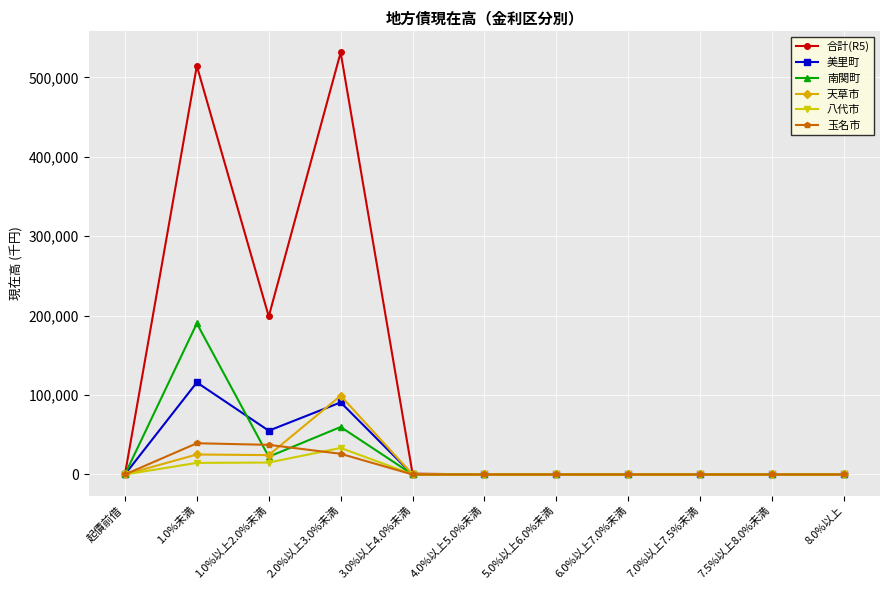

How many categories are shown in the chart?

11